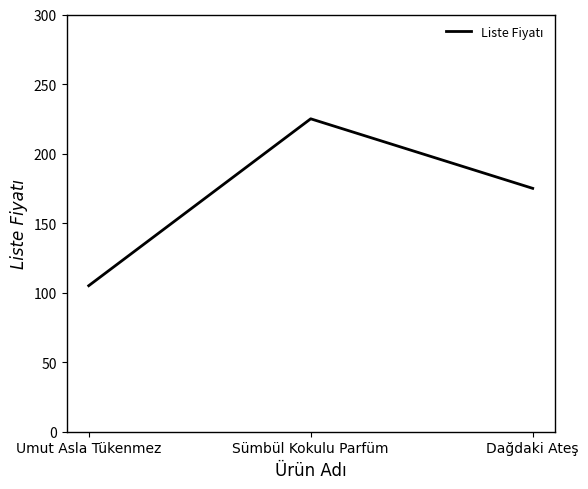

At which label is the value closest to 165?

Dağdaki Ateş